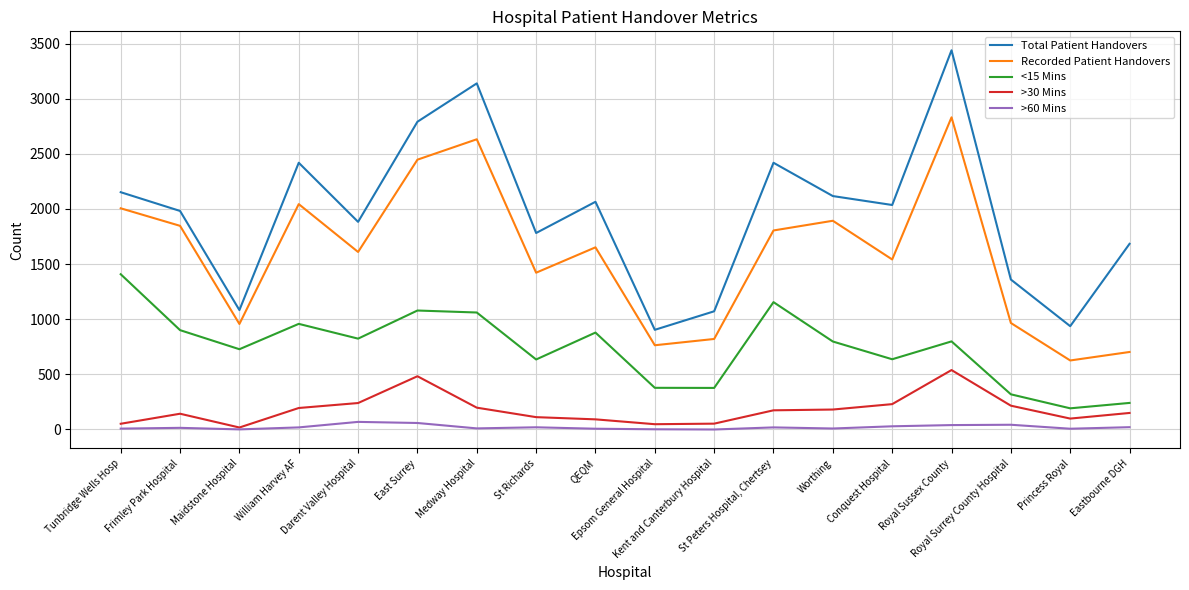

What is the difference between the >30 Mins values at East Surrey and St Peters Hospital, Chertsey?

309